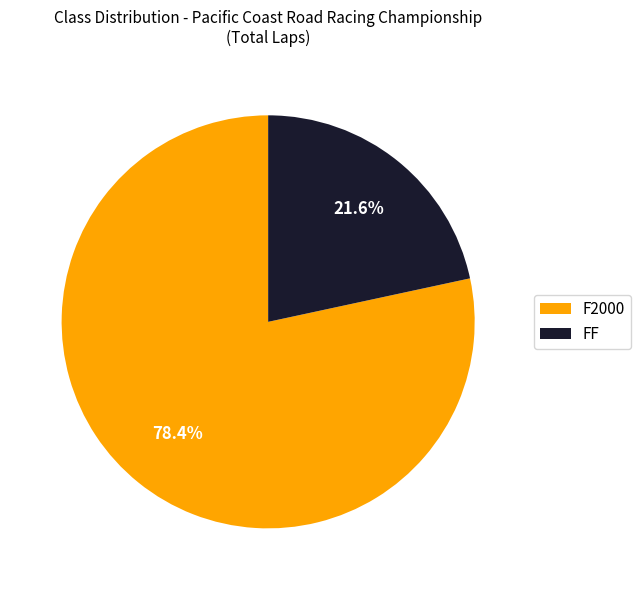

To the nearest percent, what portion does F2000 represent?

78%